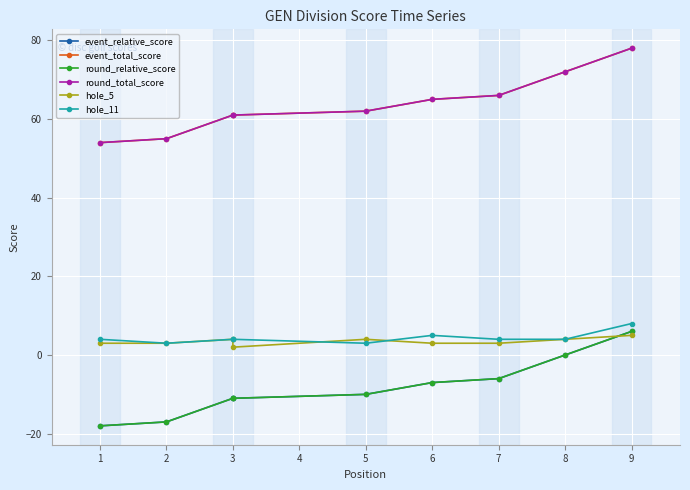

What is the value of the event_relative_score point at the 5th from the left?

-10